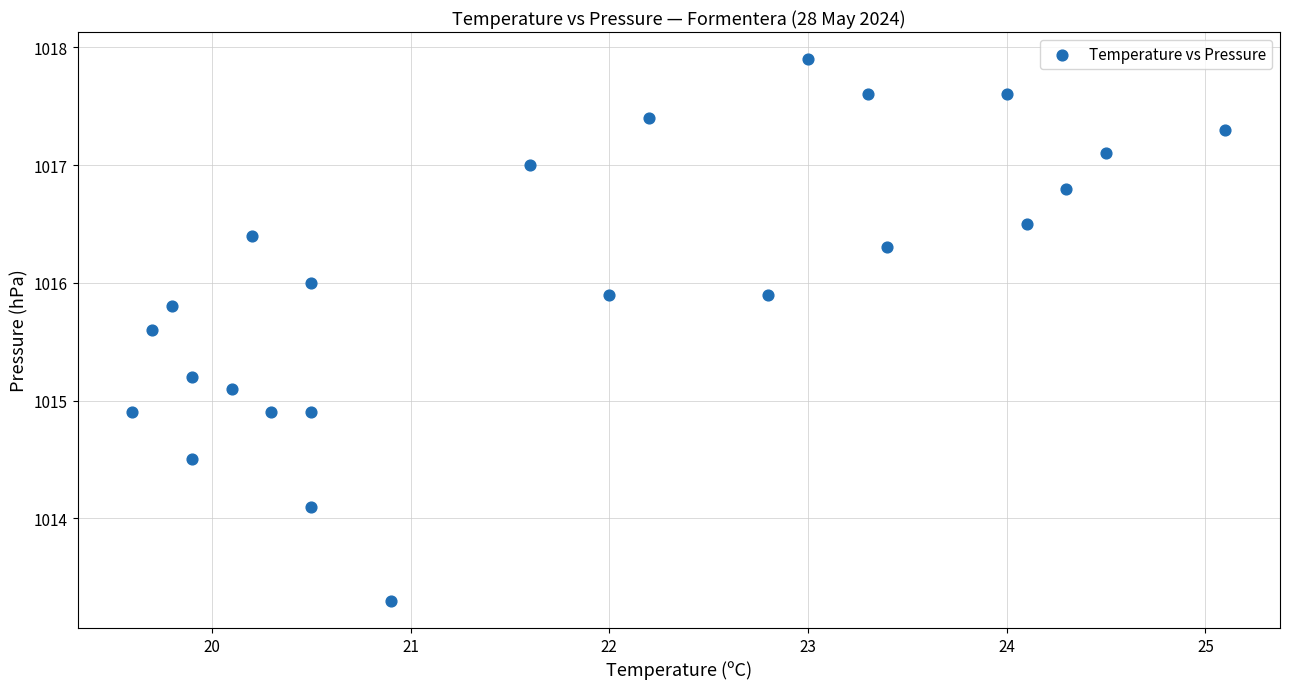

What is the range of Y values (max minus min)?

4.6